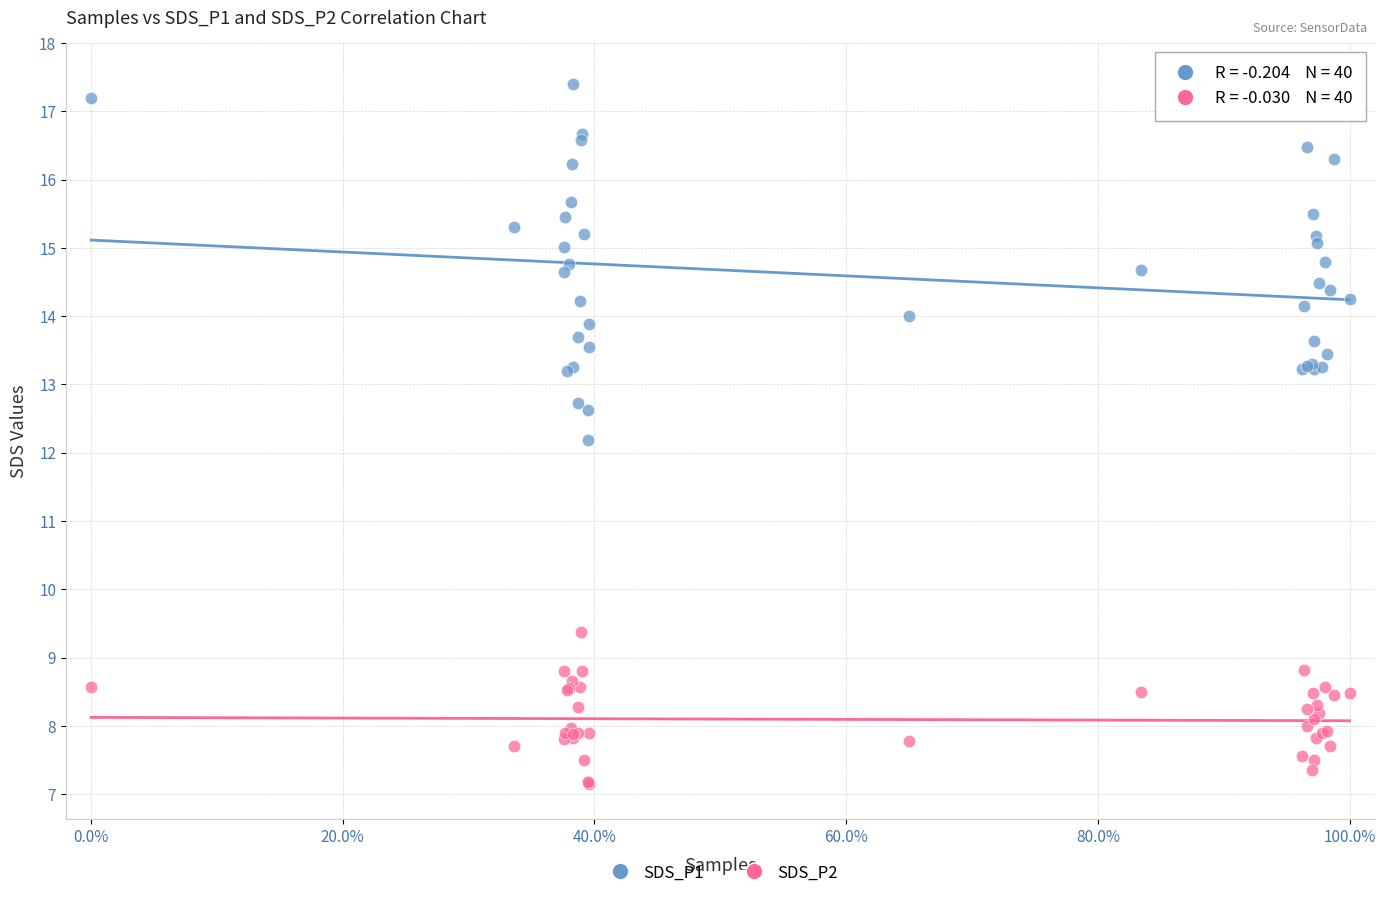

Across all series, what Y value is closest to 12?

12.2